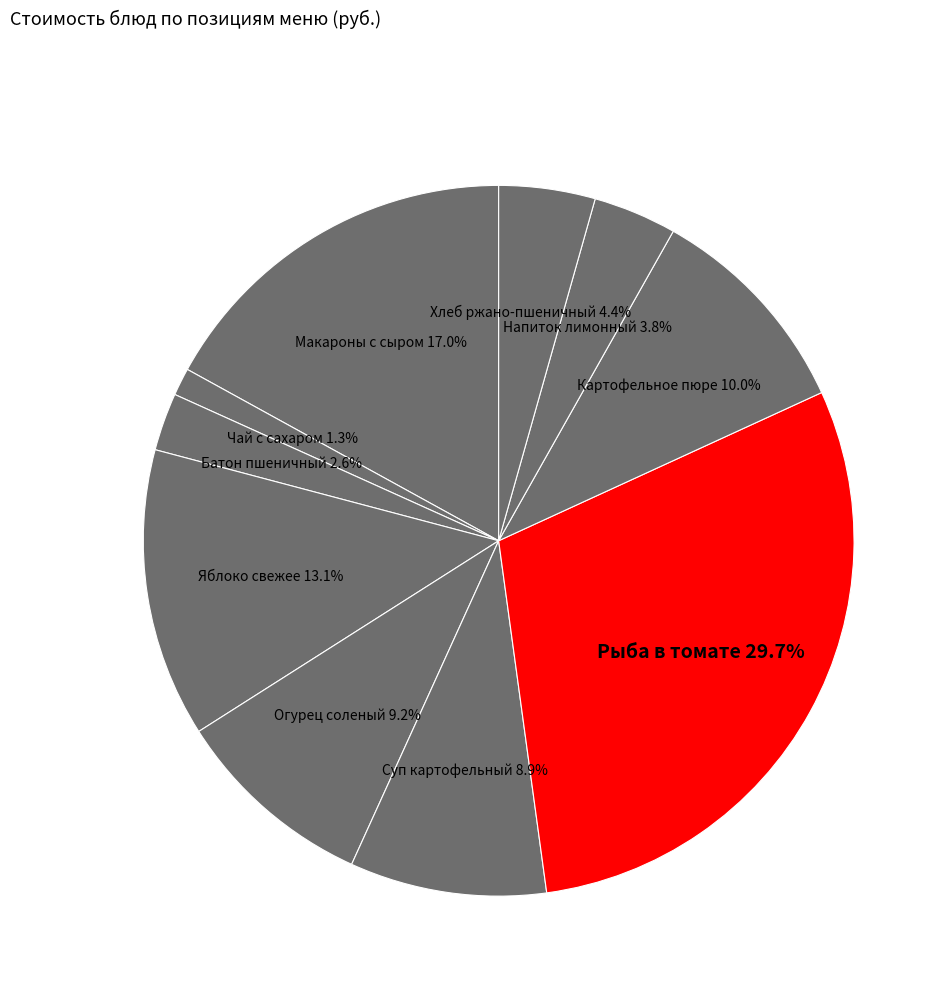

Is there a majority slice in this chart?

No